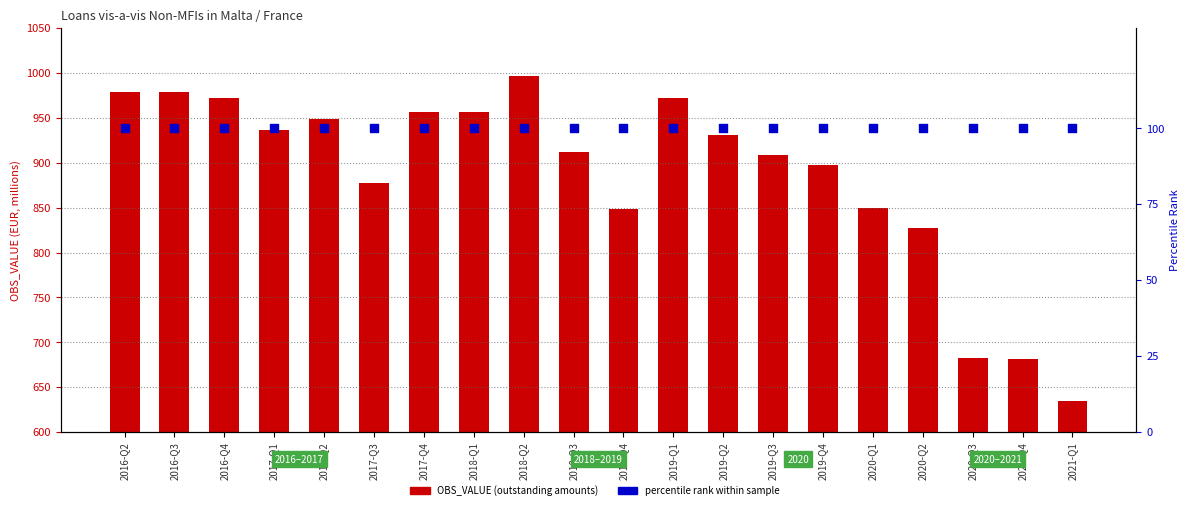

Is the value of OBS_VALUE at 2018-Q2 greater than the value of percentile rank within sample at 2020-Q4?

Yes